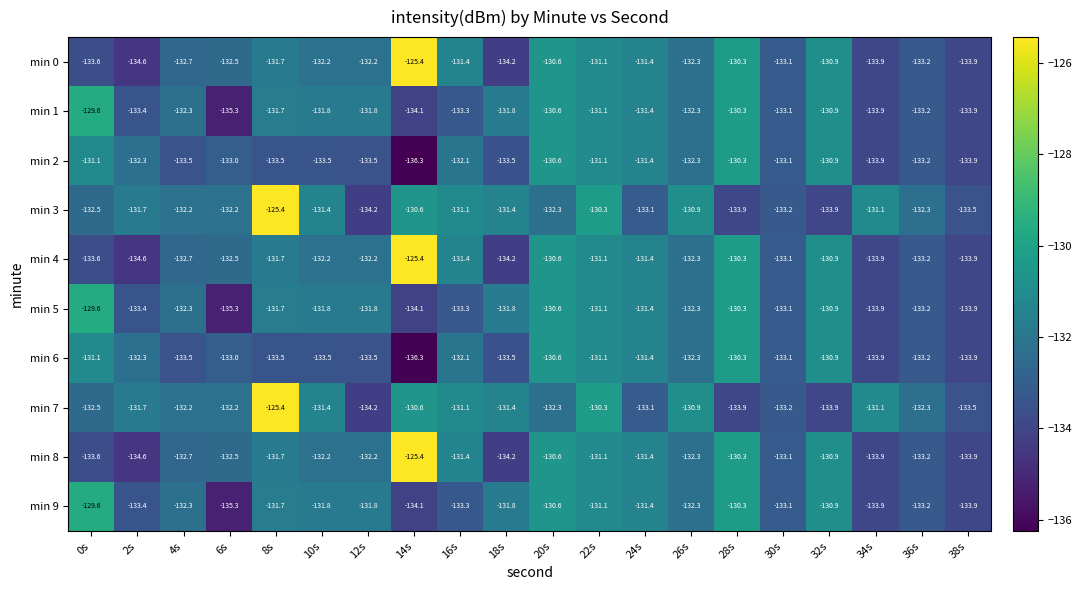

What is the minimum value for min 9?

-135.3